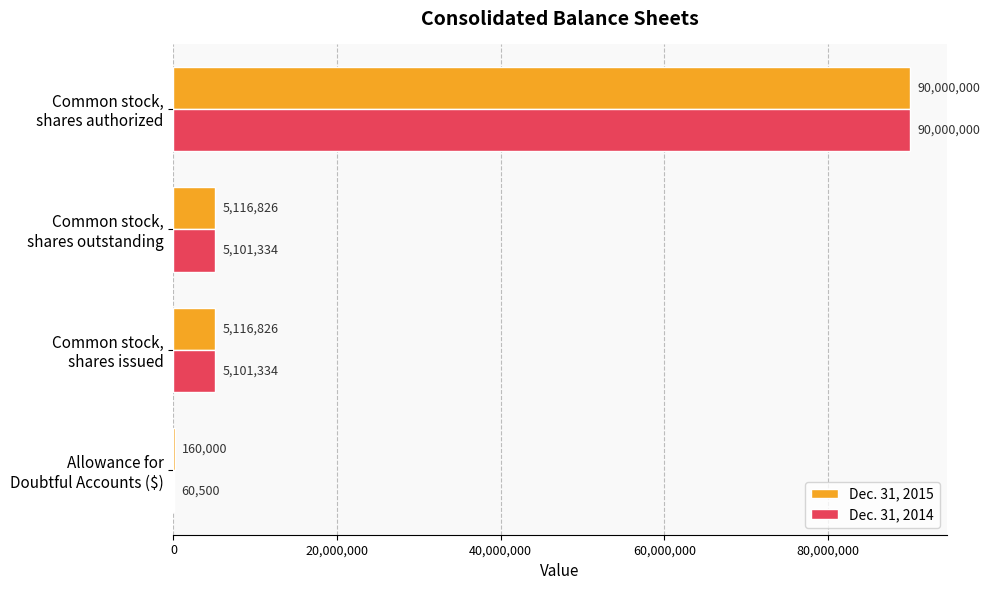

Count the number of data series in this chart.

2